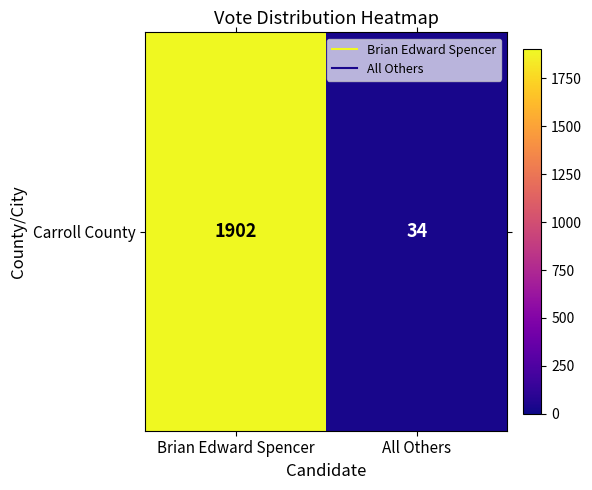

Which category has the lowest value across all series?

All Others